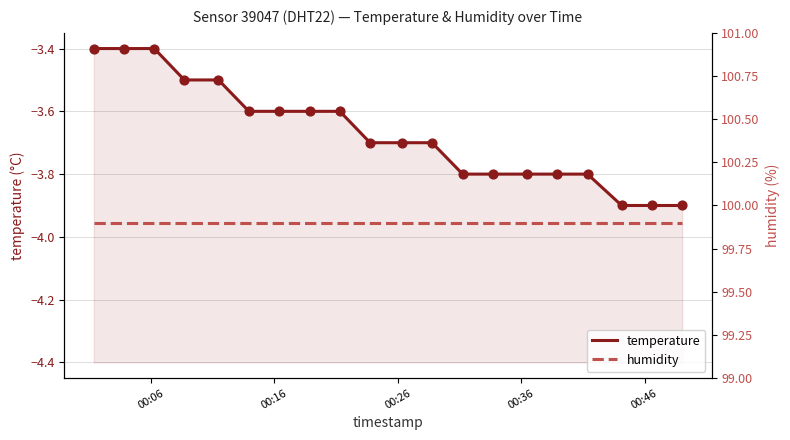

What are all the series names shown in the legend?

temperature, humidity